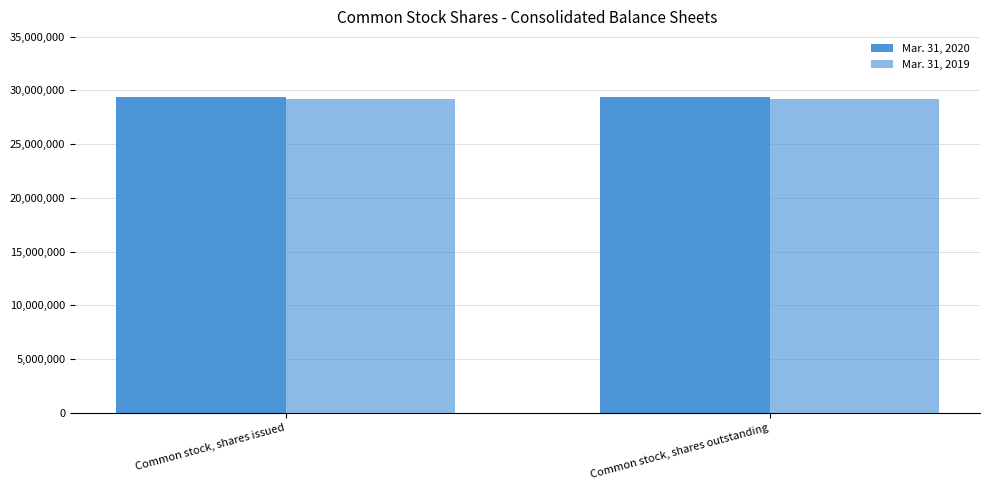

Does the chart contain any negative values?

No